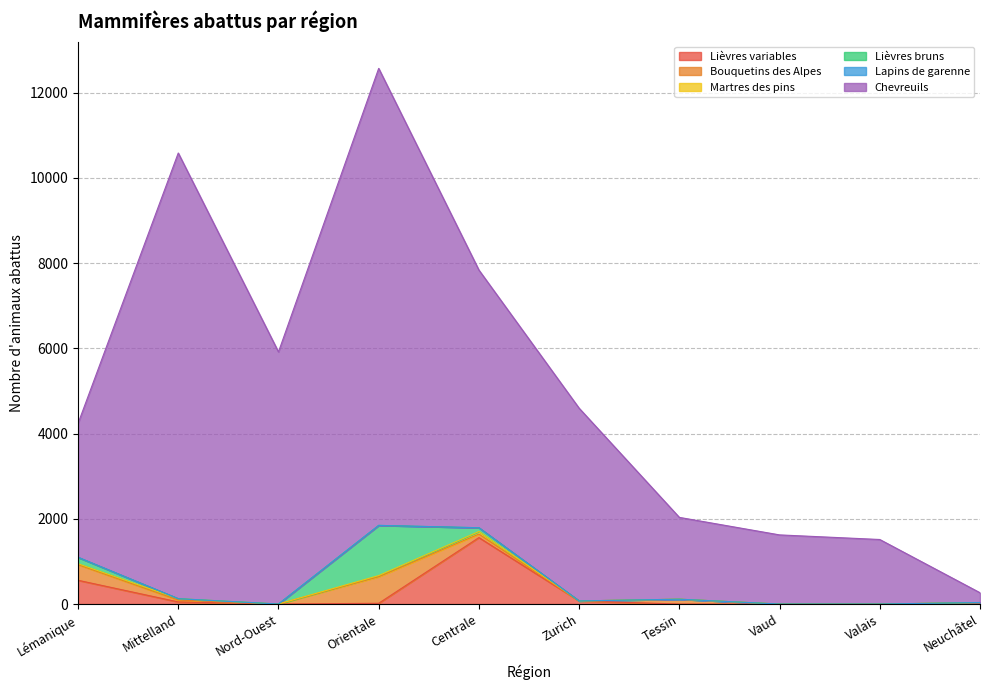

What is the sum of the Martres des pins values at Nord-Ouest and Orientale?

27